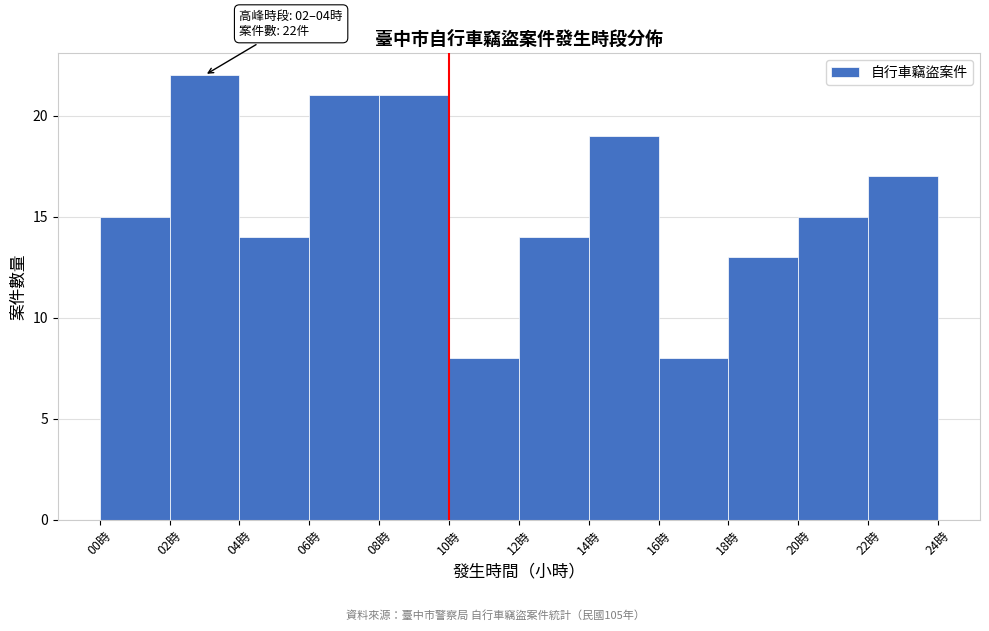

Over which range of the x-axis is the bar tallest?

2 to 4